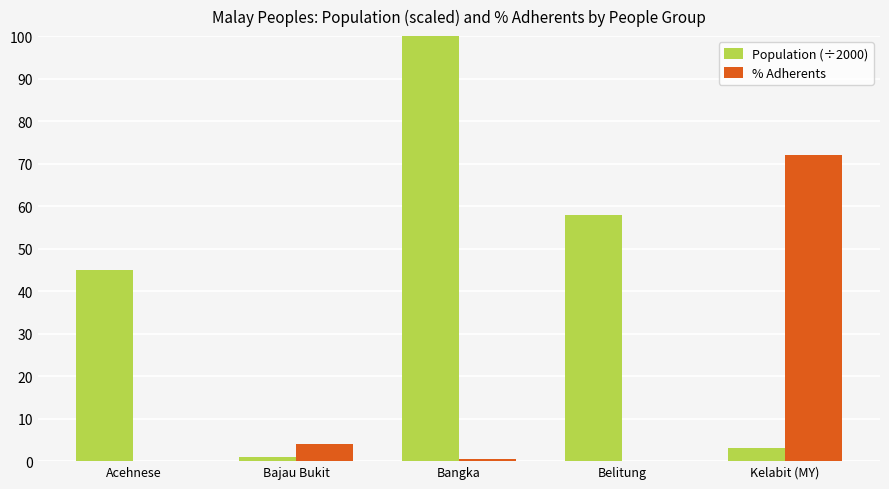

What is the sum of all Population (÷2000) values?

330.6